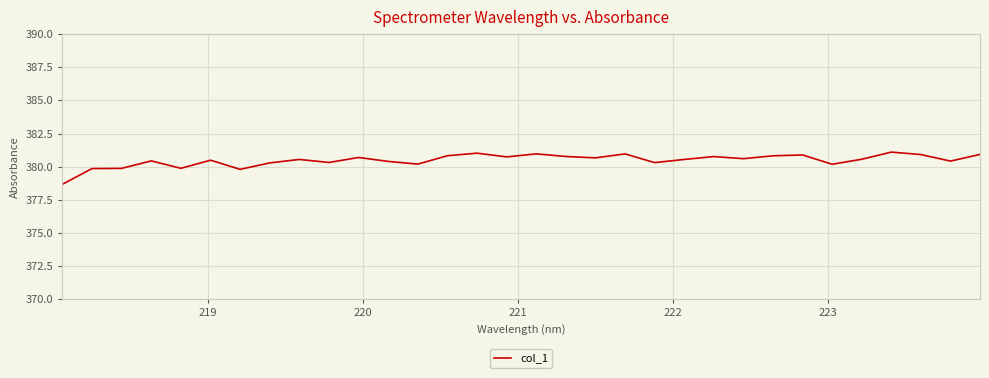

What is the difference between the maximum and minimum values?

2.4